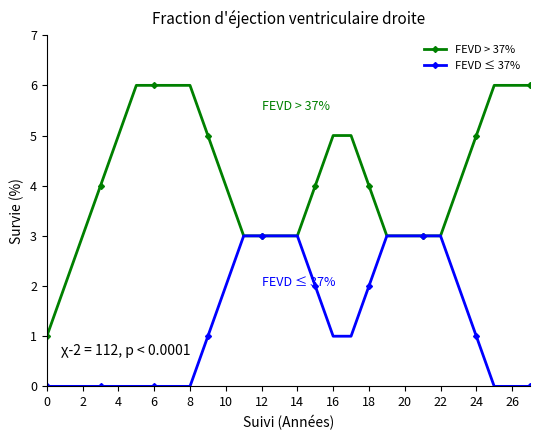

Does the chart have visible grid lines?

No